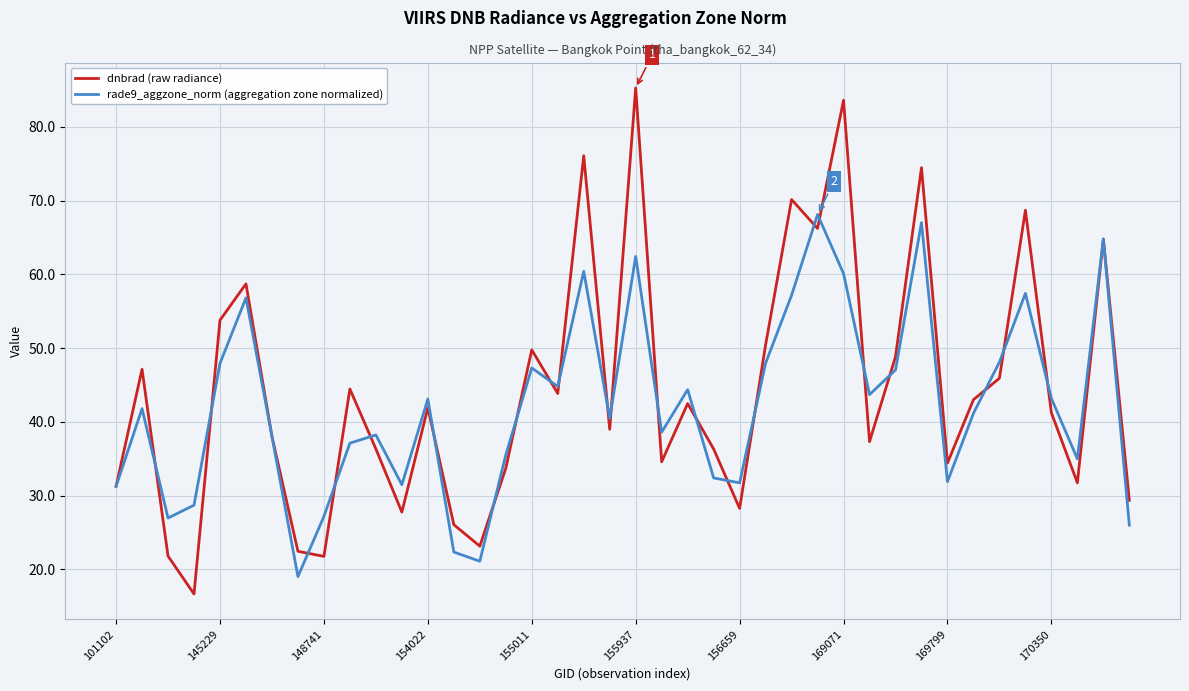

What is the smallest value displayed?

16.7